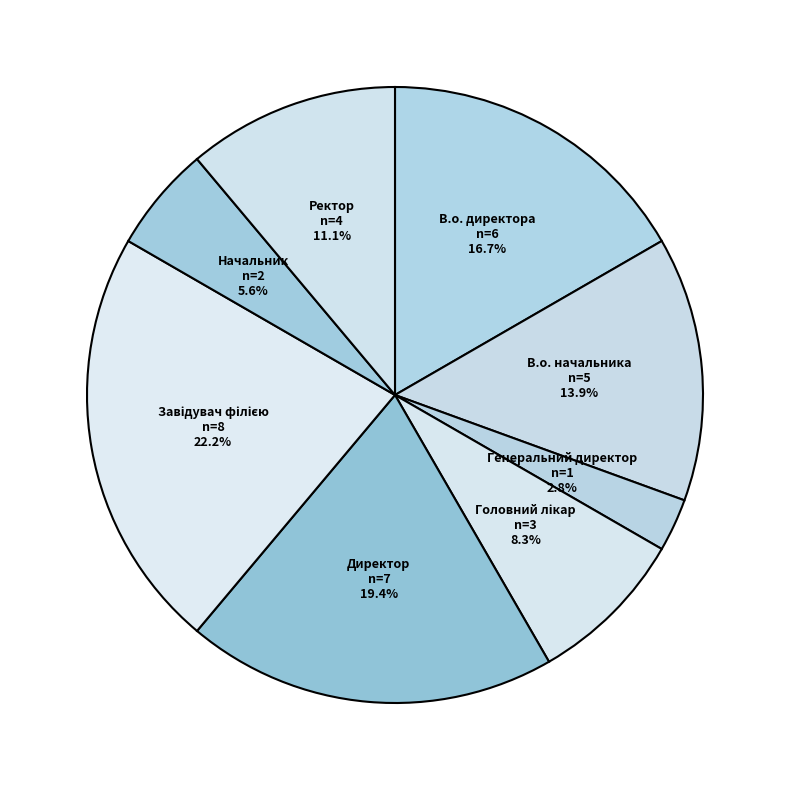

True or false: Начальник accounts for 6% of the total.

True